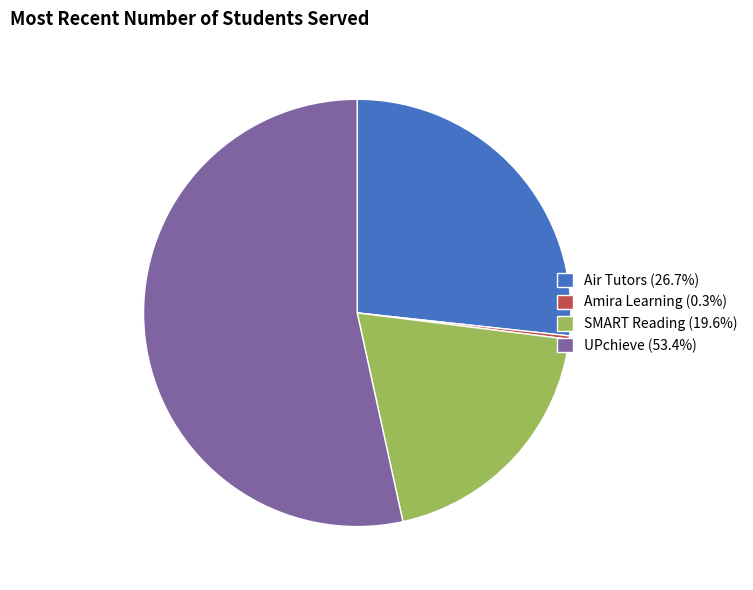

Does UPchieve (53.4%) represent more than half of the total?

Yes